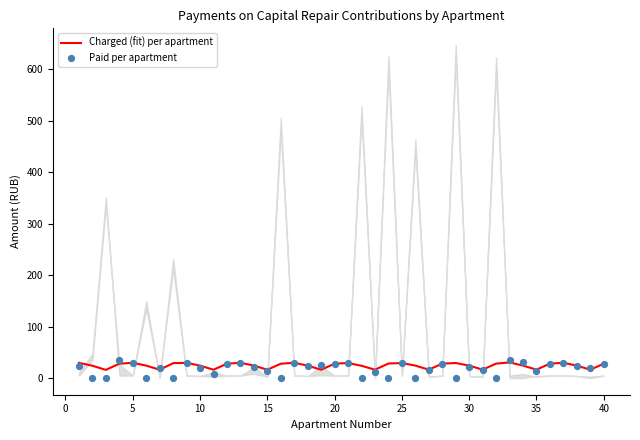

What is the highest value of the Charged (fit) per apartment series?

30.4